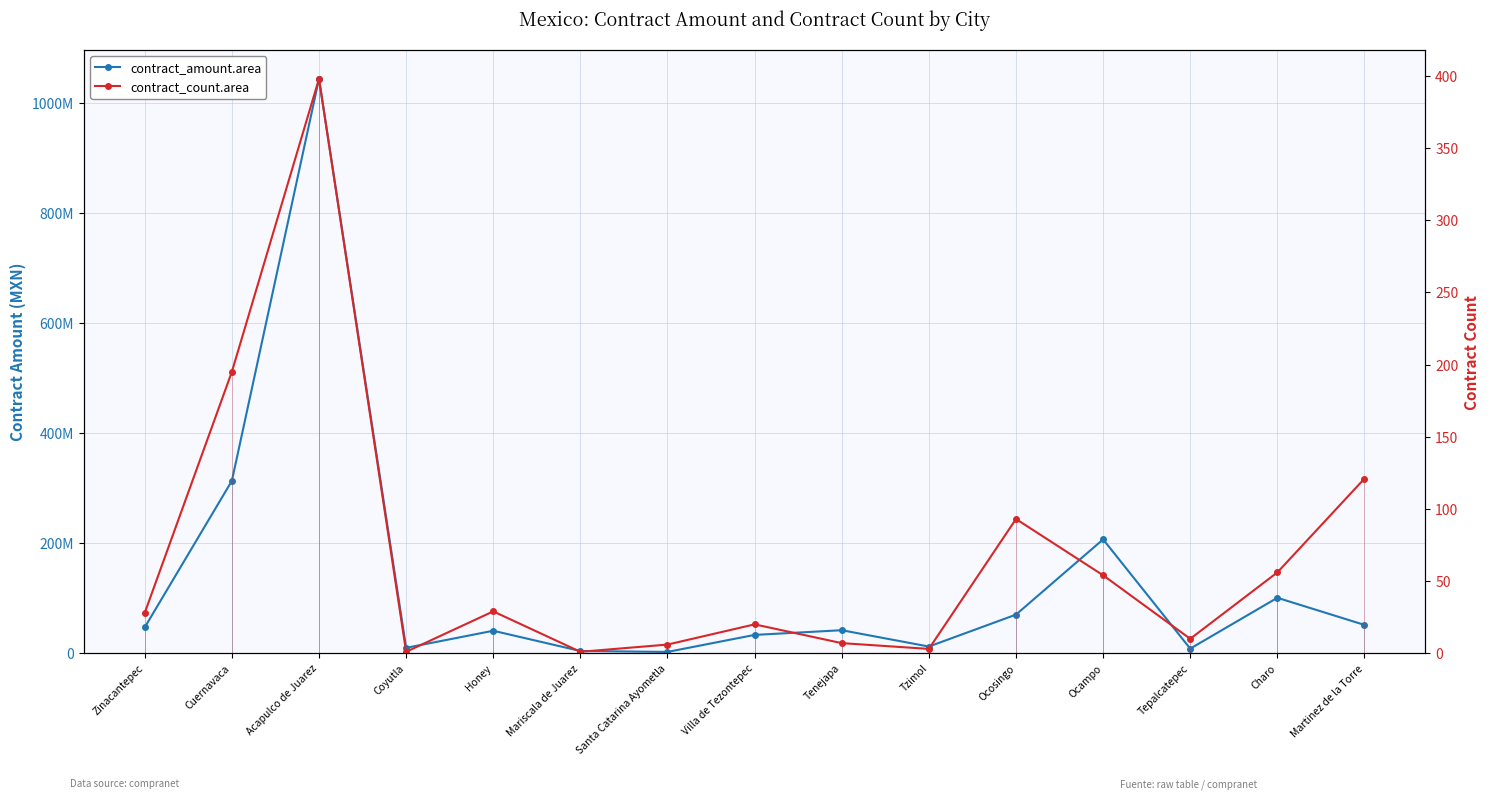

What is the minimum value for contract_amount.area?

2392674.2